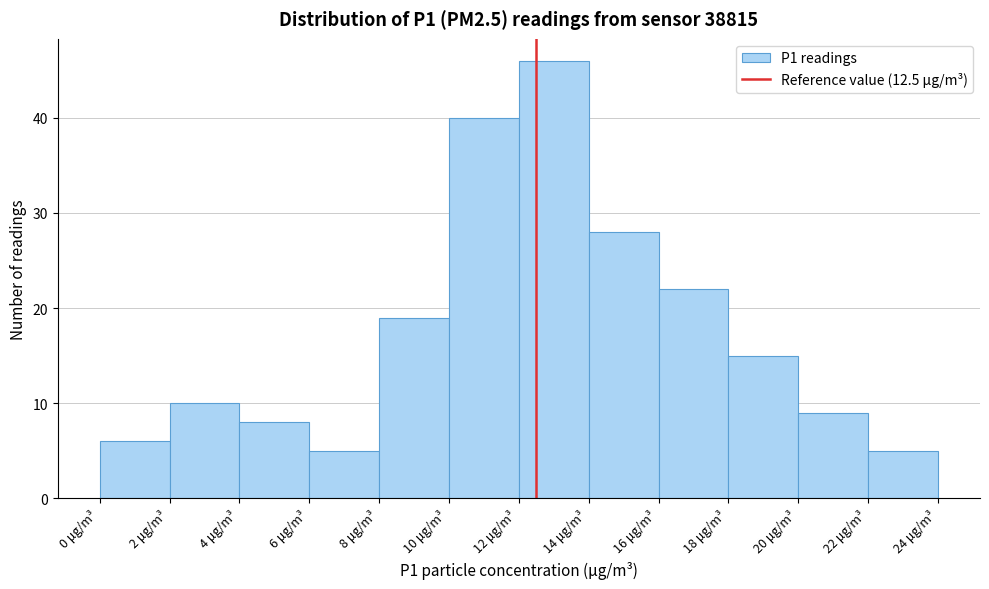

How tall is the bar that spans 14 to 16 on the x-axis? The values are not printed on the chart, so give them approximately, as read against the axis.

28